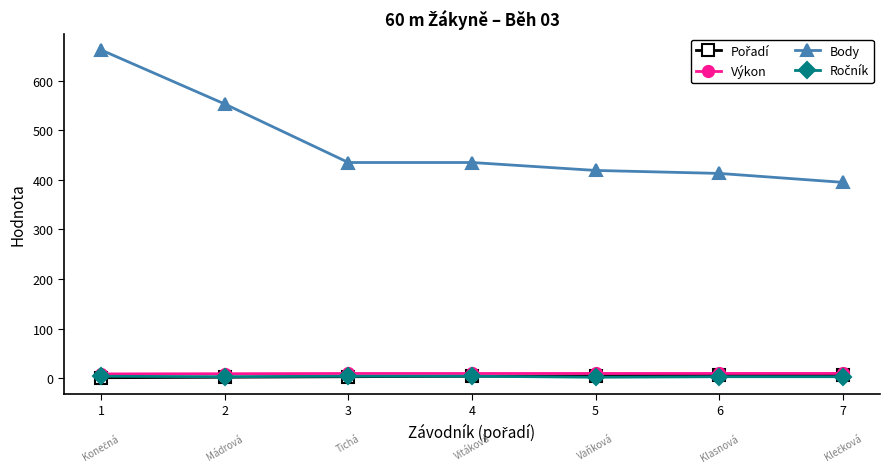

Is the value of Body at 5 greater than the value of Výkon at 5?

Yes